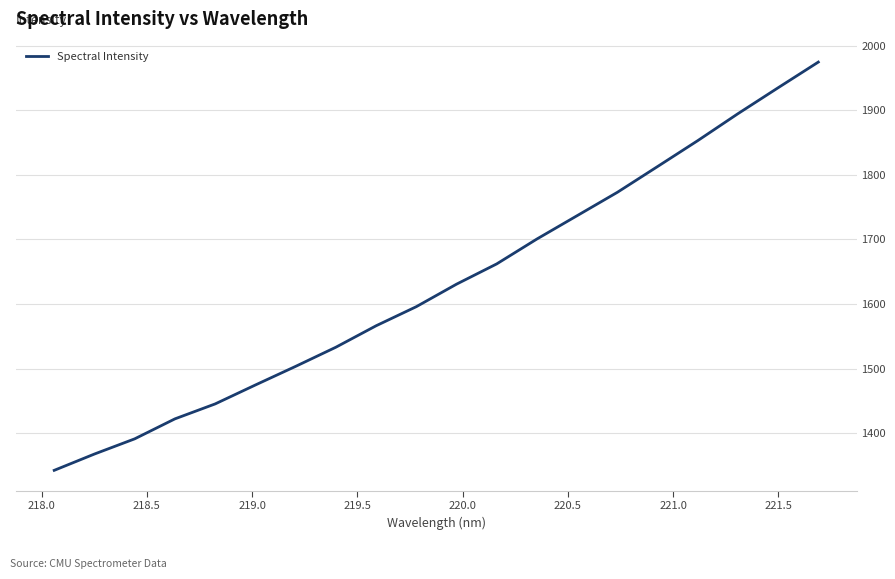

What is the greatest value displayed?

1974.4